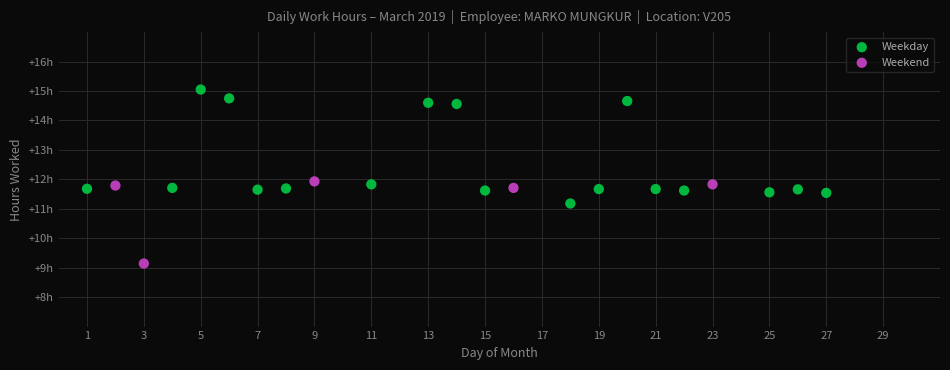

What are all the series names shown in the legend?

Weekday, Weekend